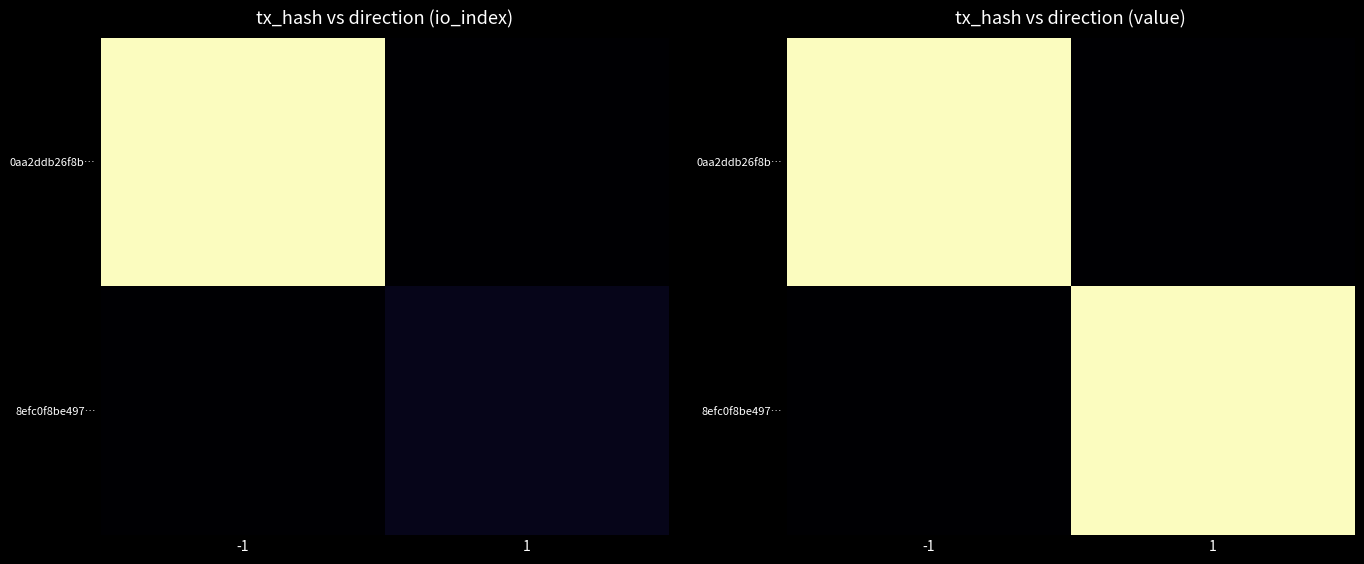

Which label corresponds to the largest value in the chart?

-1